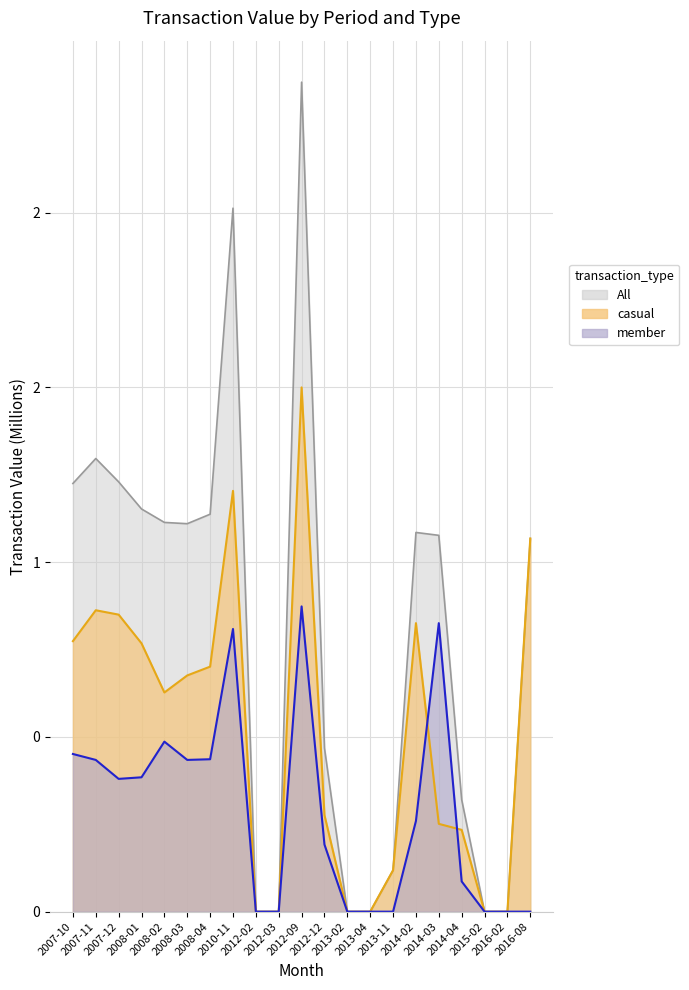

What is the label of the 8th point from the right?

2013-04